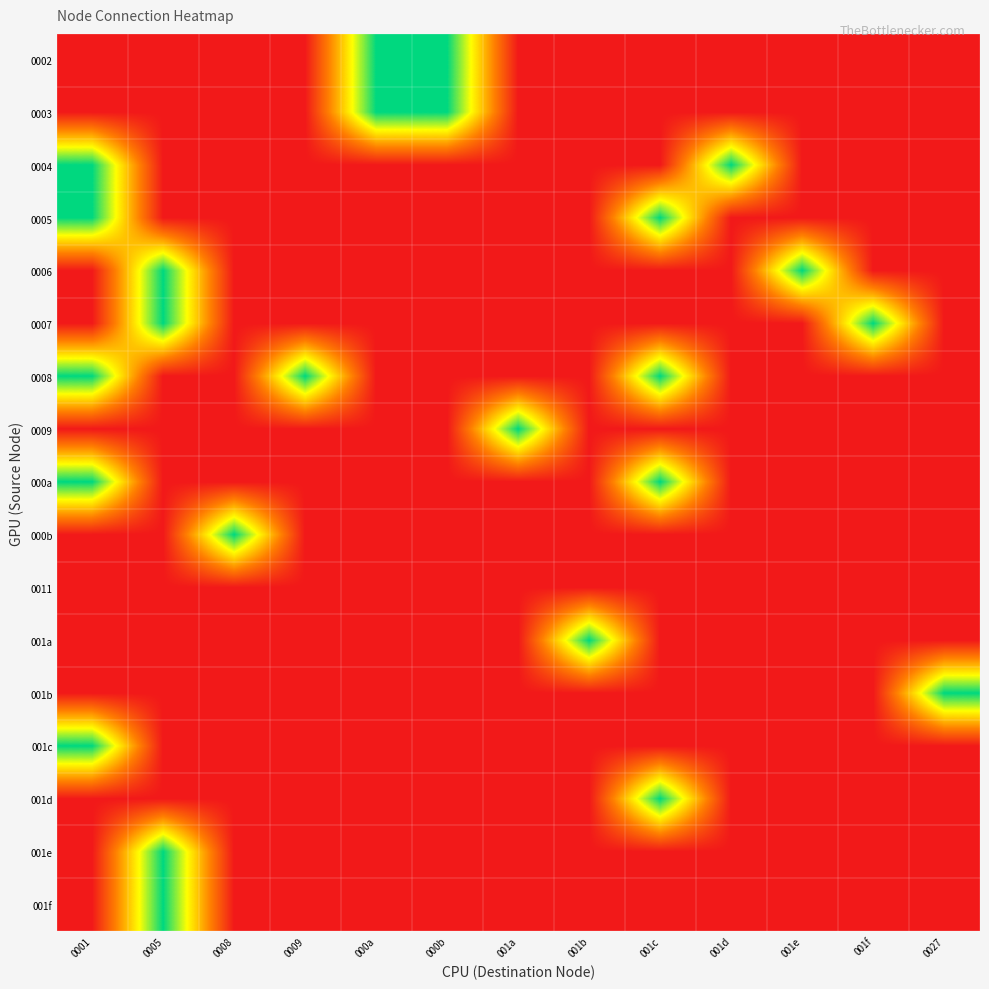

At which category is the sum across all series the highest?

0001